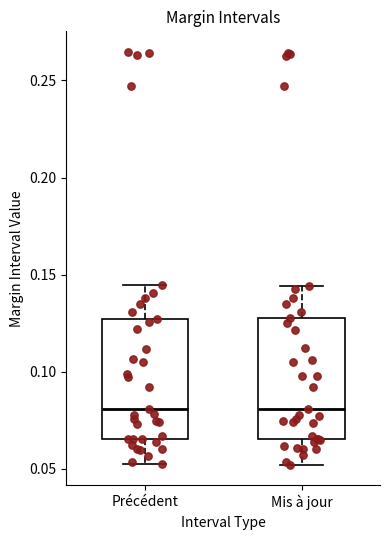

Reading left to right, read every box against the y-axis: the position of its median line, the range the box covers, and the ends of its whiskers. The values are not printed on the chart, so give them approximately, as read against the axis.

Précédent: median 0.080, box 0.065 to 0.125, whiskers 0.050 to 0.145
Mis à jour: median 0.080, box 0.065 to 0.130, whiskers 0.050 to 0.145